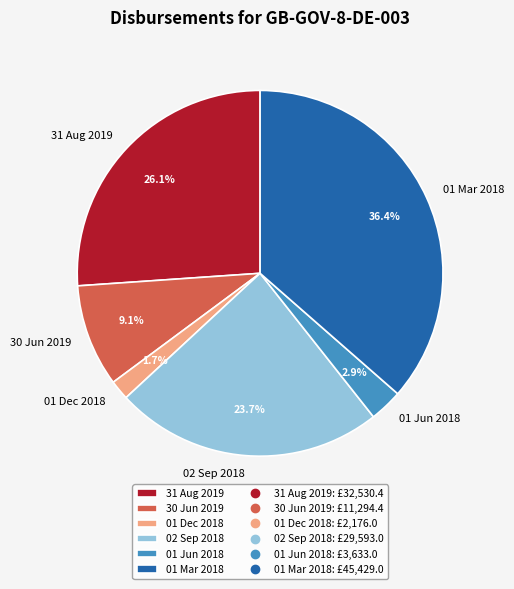

What is the smallest slice in the pie chart?

01 Dec 2018